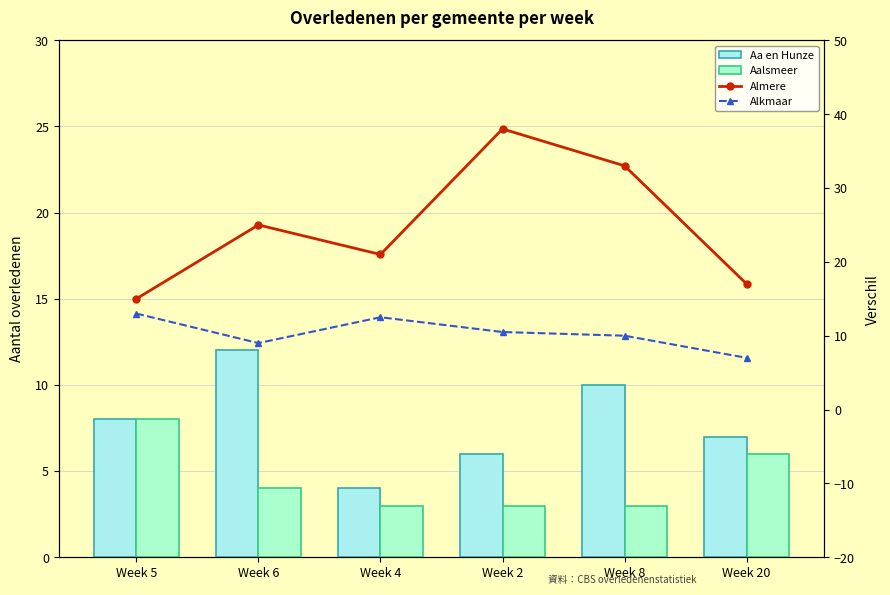

How many values in the Aalsmeer series exceed 4?

2